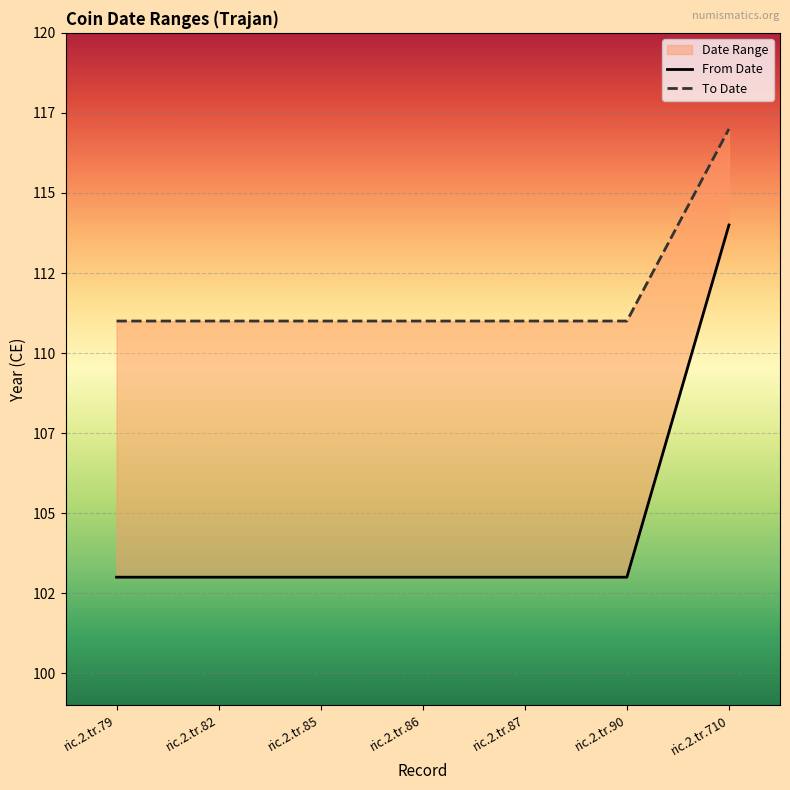

At ric.2.tr.79, list the series in order from smallest to largest.

From Date, To Date